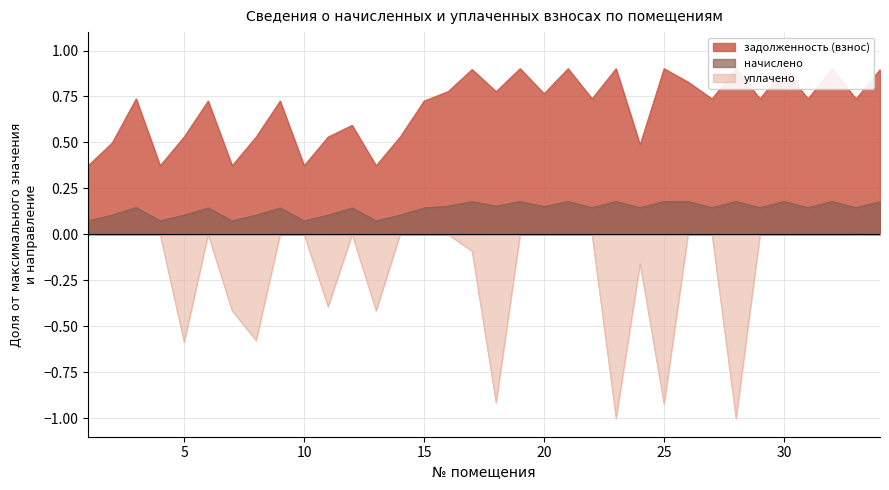

What is the value of the уплачено point at the 5th from the left?

-0.6